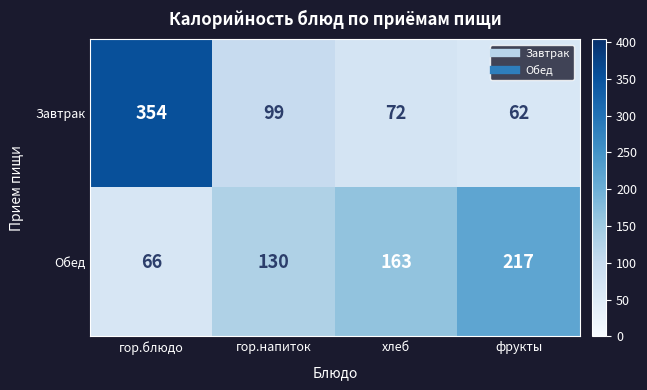

At which label is Завтрак closest to 208?

гор.напиток